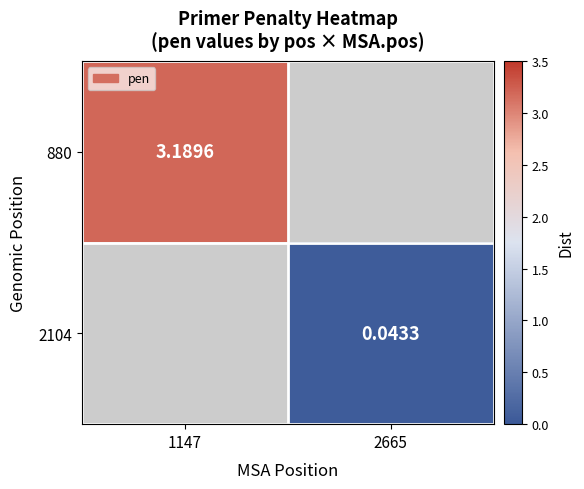

Which category has the highest value in the 2104 series?

1147